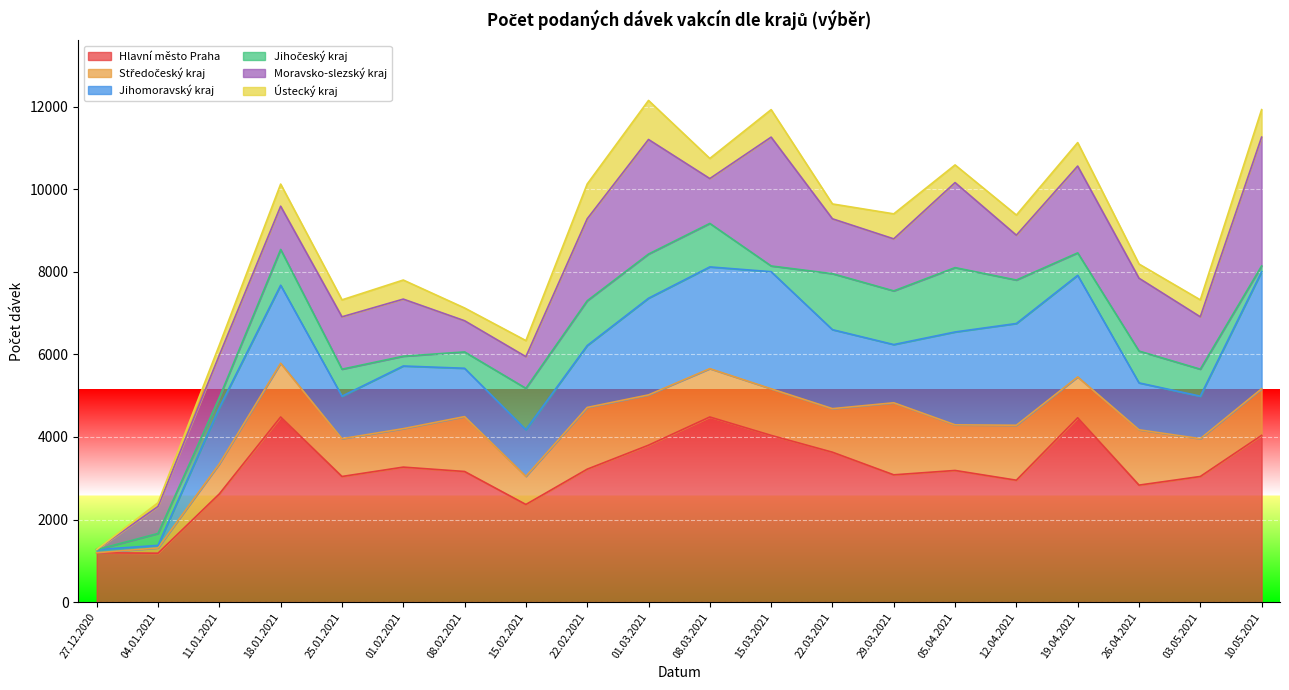

What is the highest value of the Hlavní město Praha series?

4483